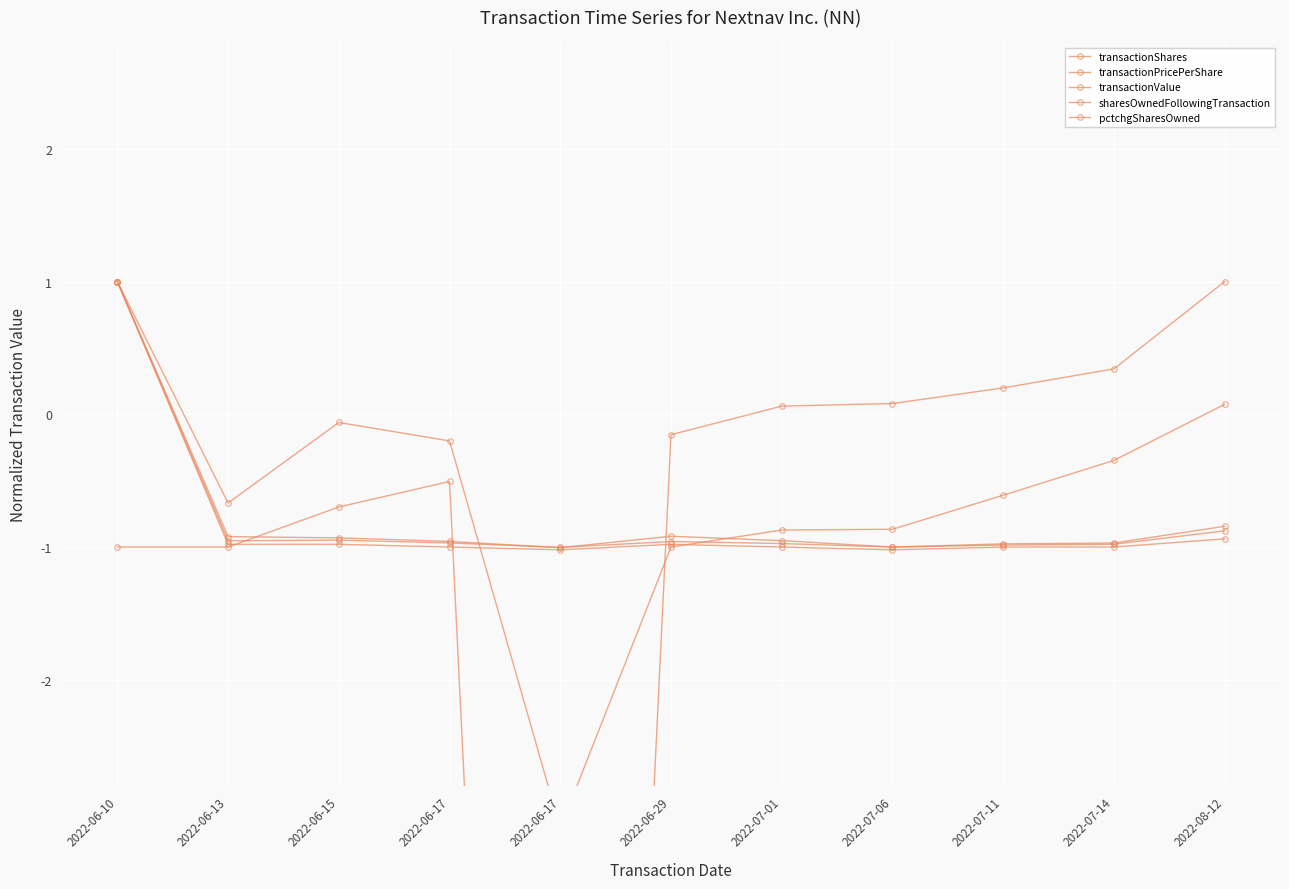

Rank the series by their maximum value, from lowest to highest.

transactionShares, transactionPricePerShare, transactionValue, sharesOwnedFollowingTransaction, pctchgSharesOwned